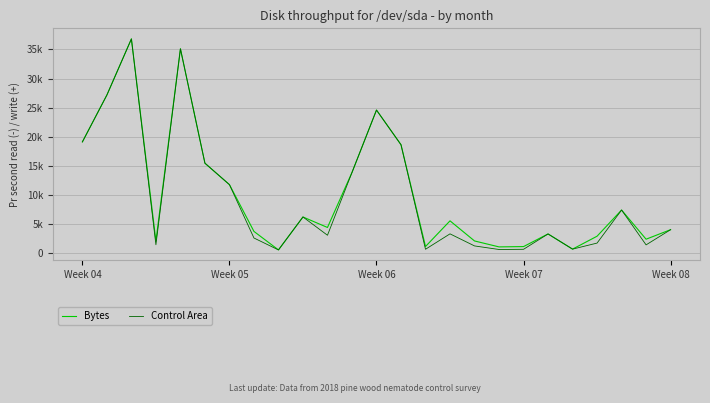

How many interior local peaks does the Control Area series have?

7